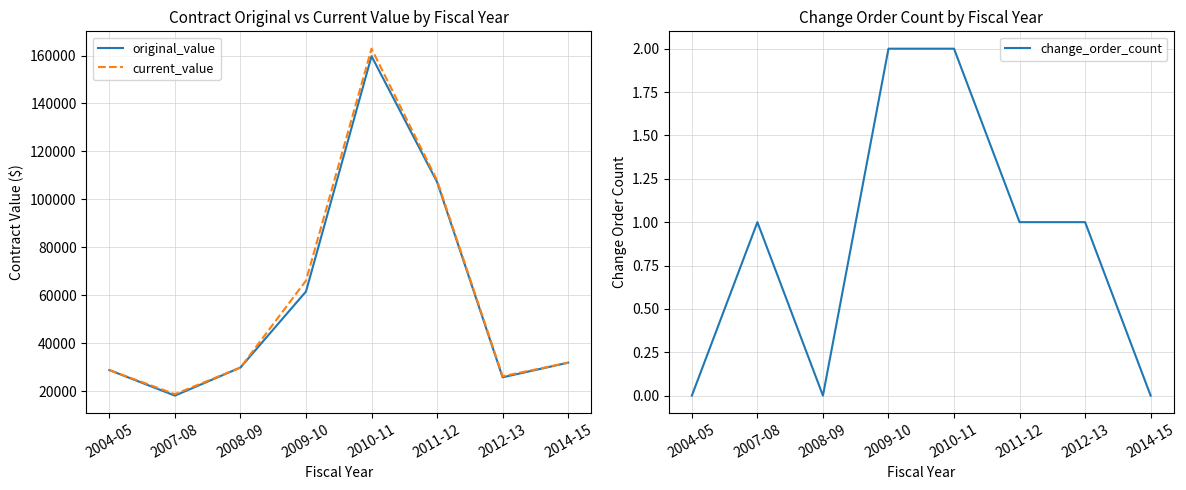

What is the average value of the change_order_count series?

0.9